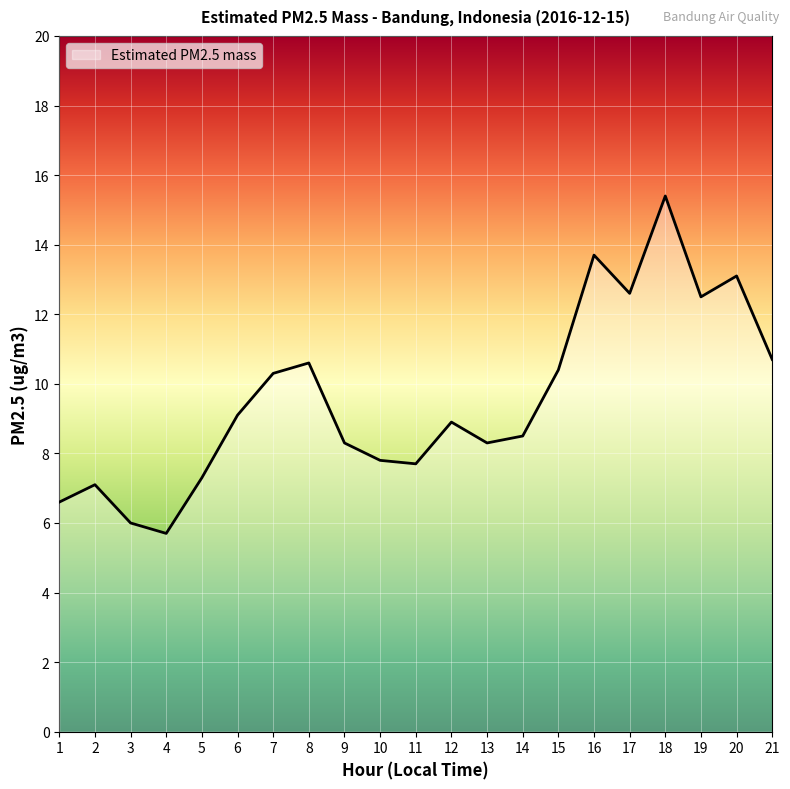

At which category does the data reach its first local peak?

2